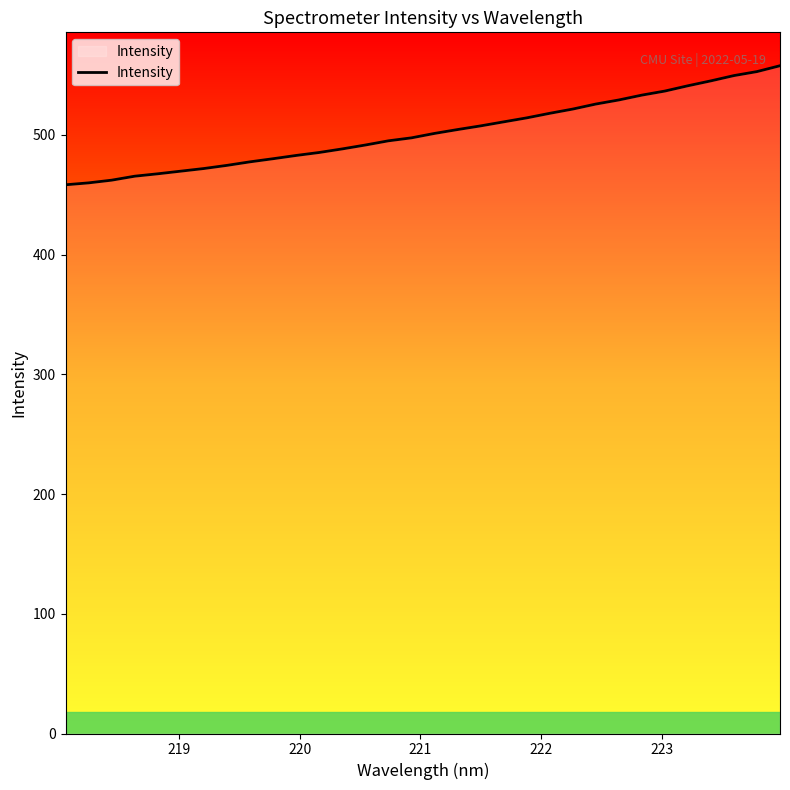

What is the minimum value shown in the chart?

458.3